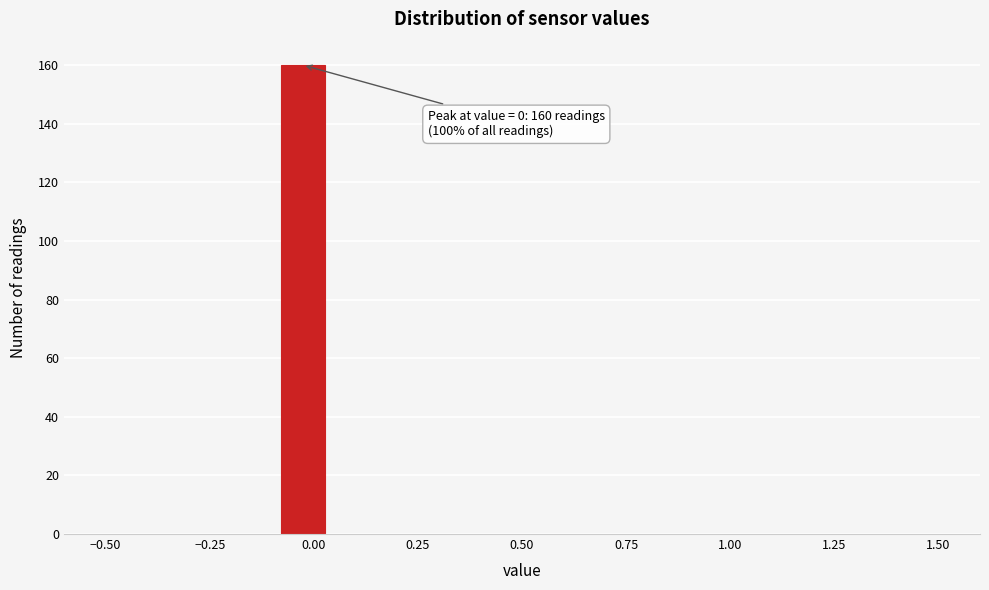

Read against the x-axis, roughly where is the centre of the tallest bar?

-0.05